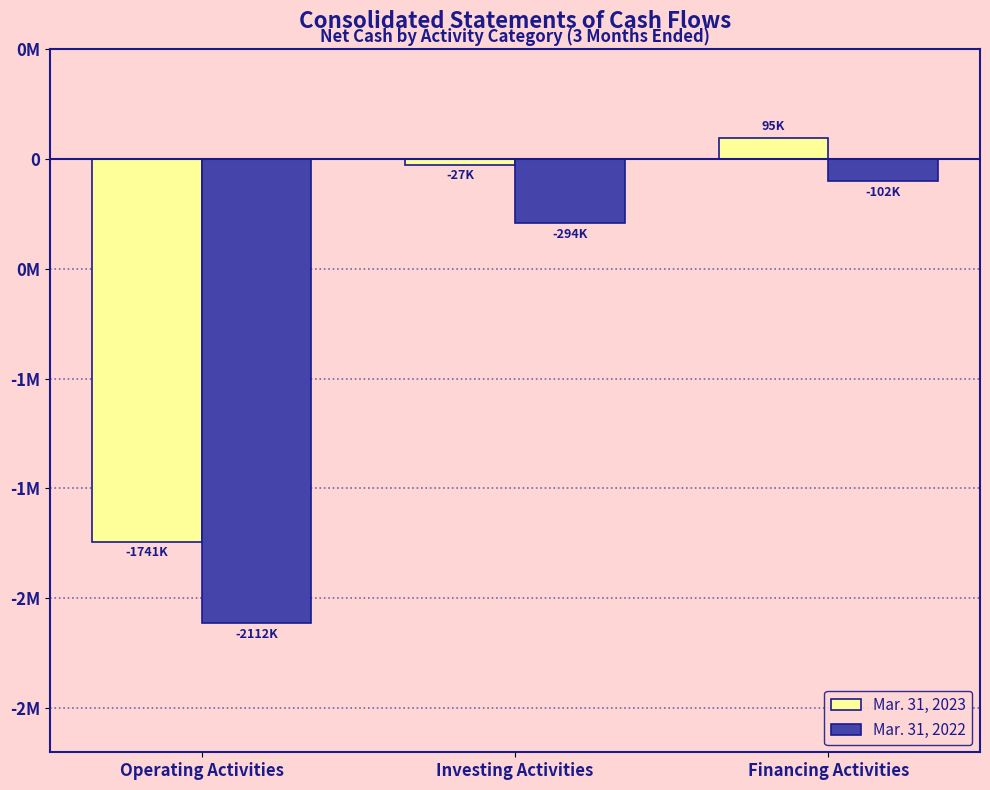

Where does the Mar. 31, 2022 series first go above -294352?

Financing Activities